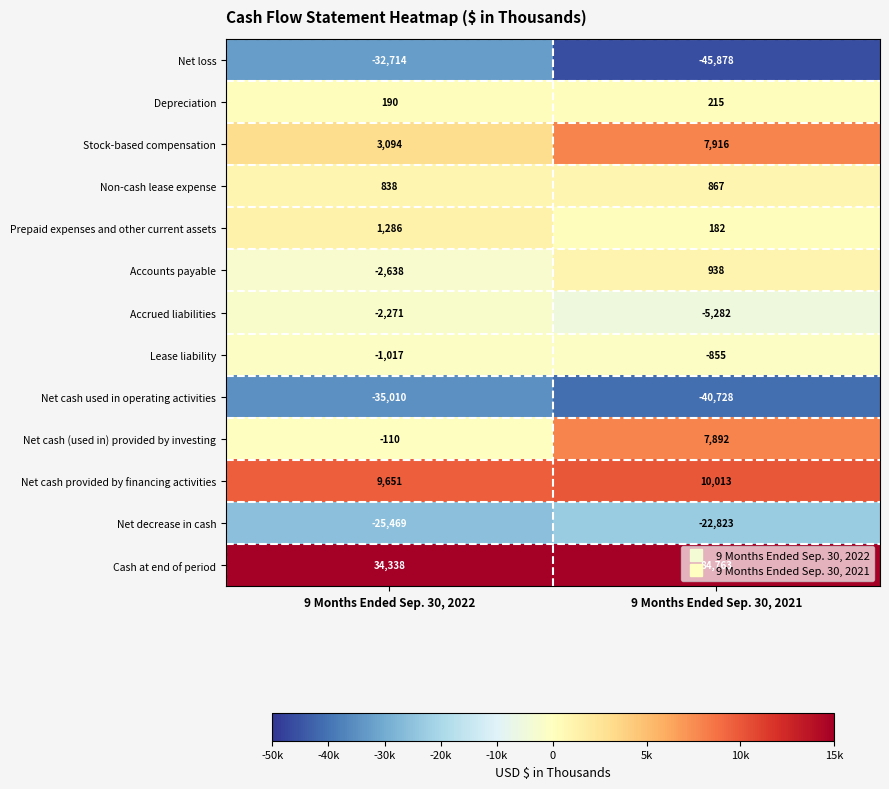

At 9 Months Ended Sep. 30, 2021, list the series in order from smallest to largest.

Net loss, Net cash used in operating activities, Net decrease in cash, Accrued liabilities, Lease liability, Prepaid expenses and other current assets, Depreciation, Non-cash lease expense, Accounts payable, Net cash (used in) provided by investing, Stock-based compensation, Net cash provided by financing activities, Cash at end of period